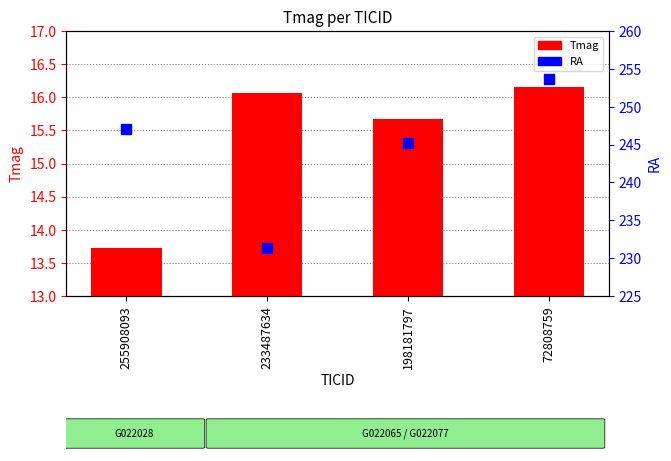

Which series contains the highest Y value?

RA